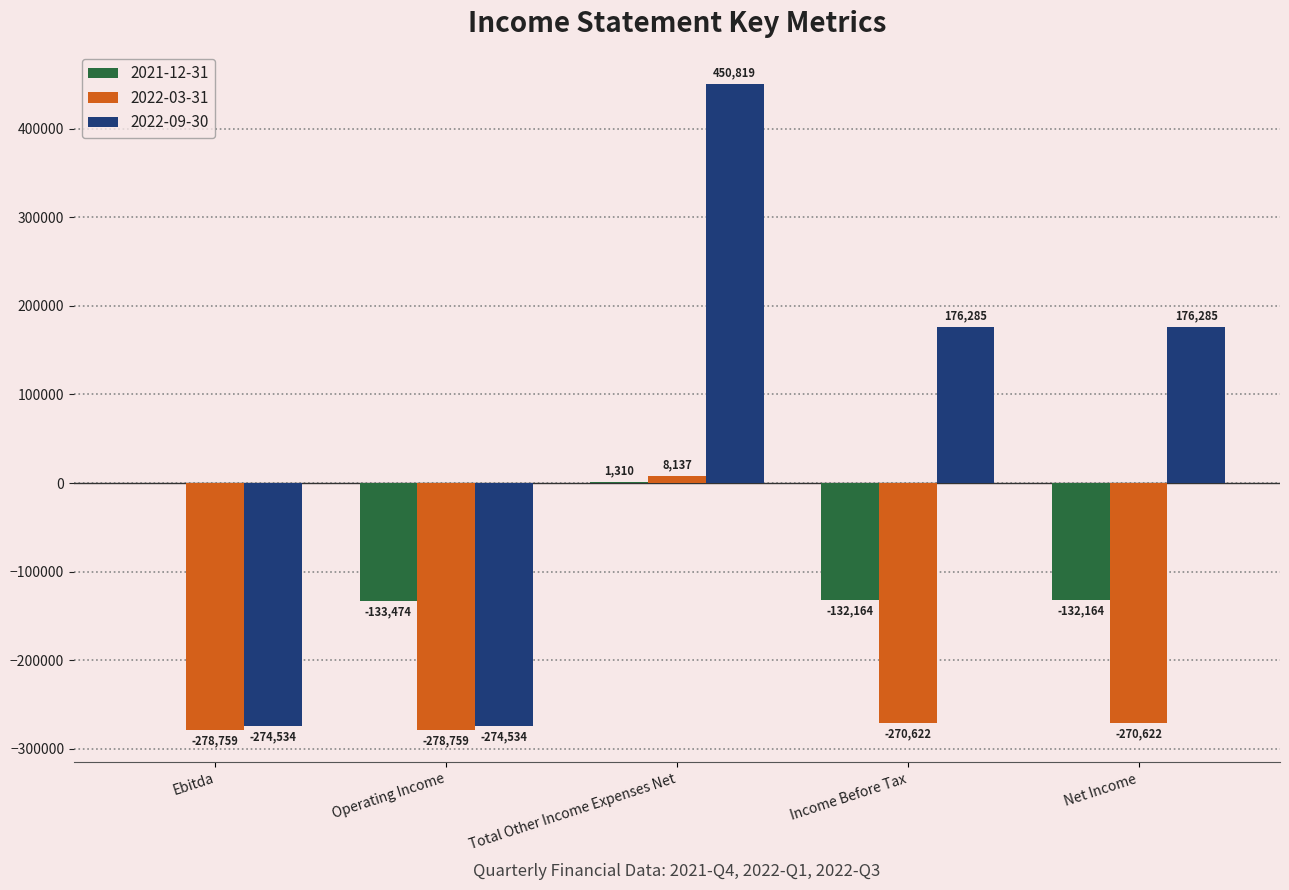

At which label does 2022-09-30 first exceed 176285?

Total Other Income Expenses Net